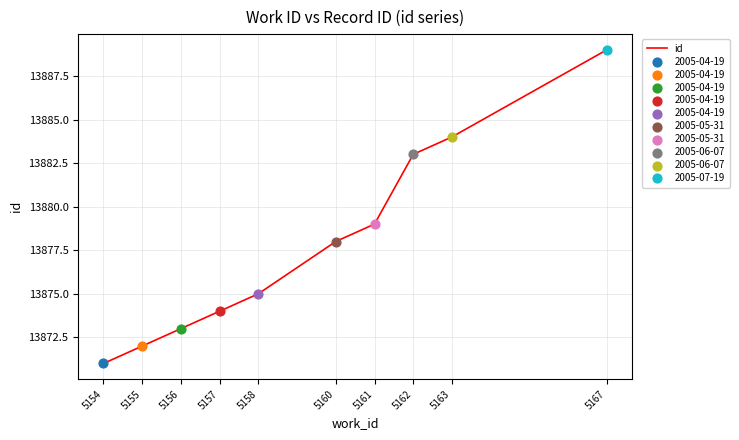

Which has a higher value, 5160 or 5156?

5160